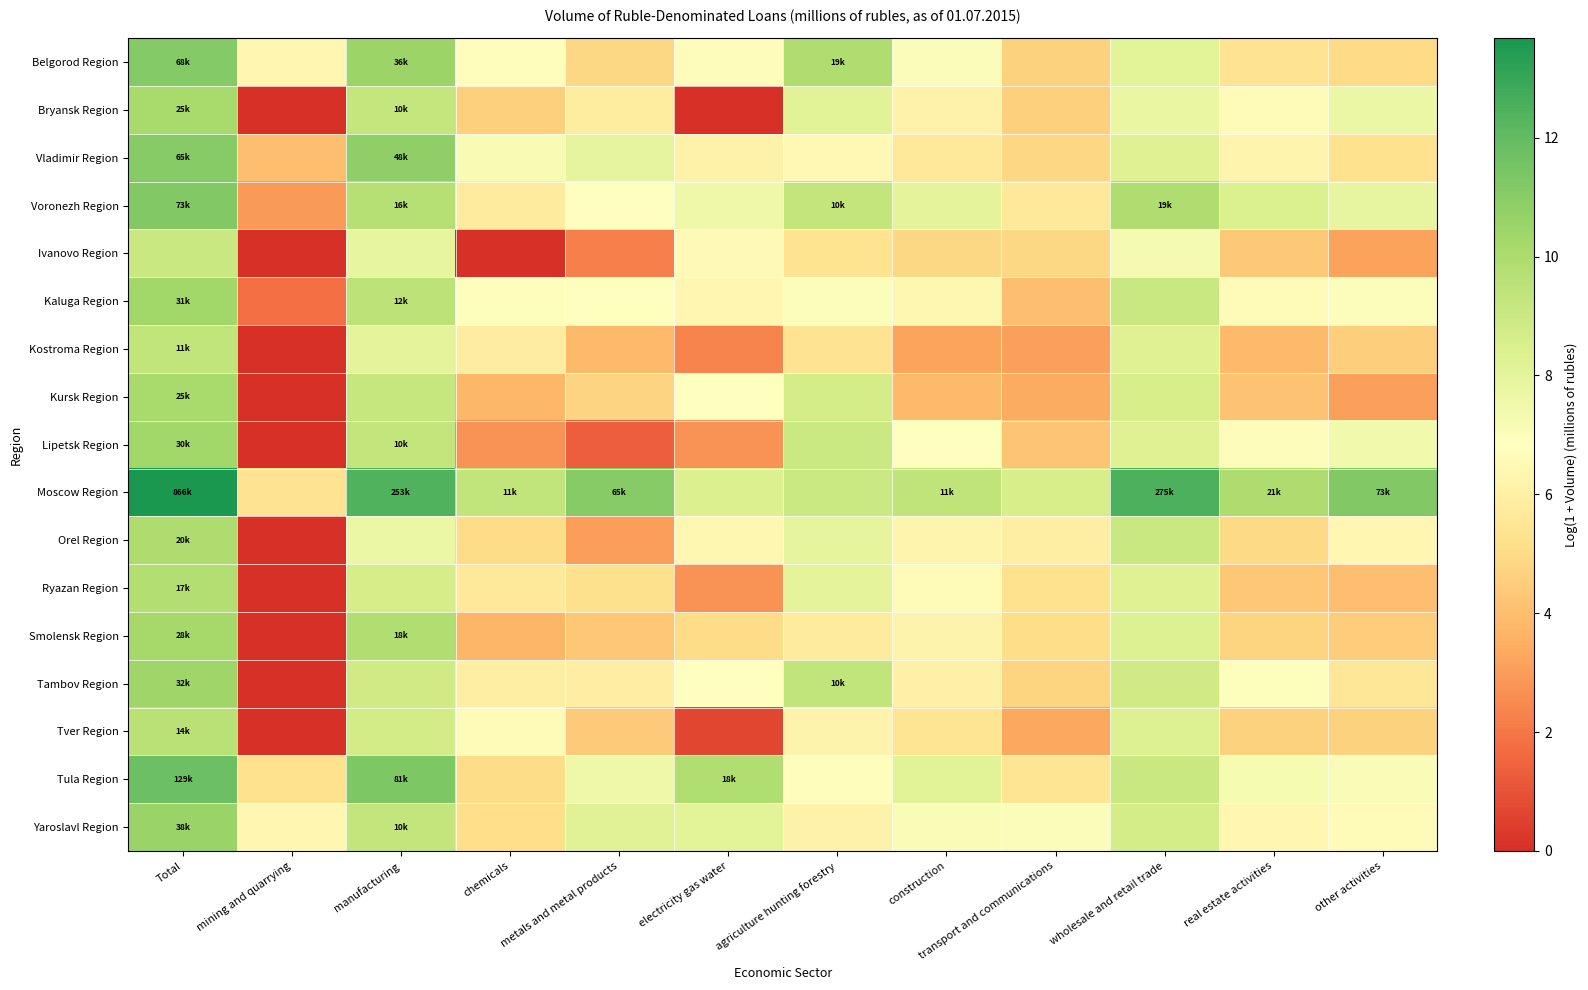

At manufacturing, list the series in order from smallest to largest.

Orel Region, Ivanovo Region, Kostroma Region, Ryazan Region, Tver Region, Tambov Region, Kursk Region, Bryansk Region, Lipetsk Region, Yaroslavl Region, Kaluga Region, Voronezh Region, Smolensk Region, Belgorod Region, Vladimir Region, Tula Region, Moscow Region